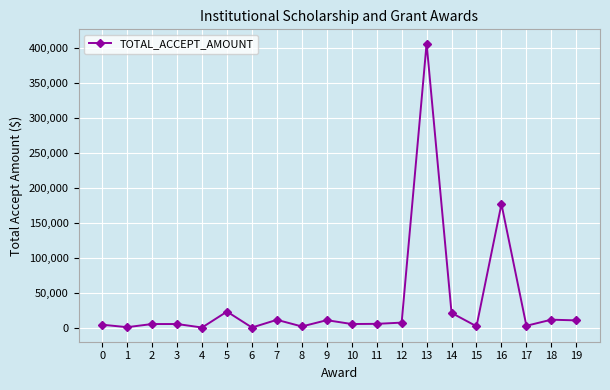

True or false: the data shows 4500.0 at 0.

True